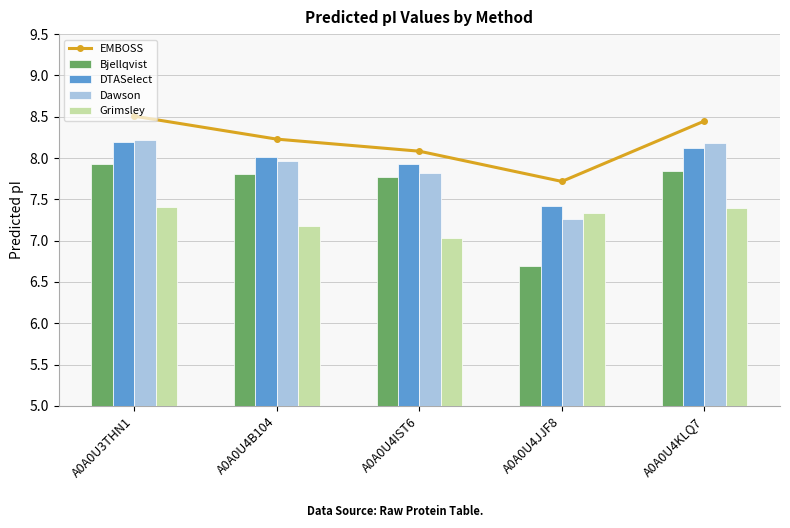

True or false: DTASelect has a value of 10.6 at A0A0U4JJF8.

False